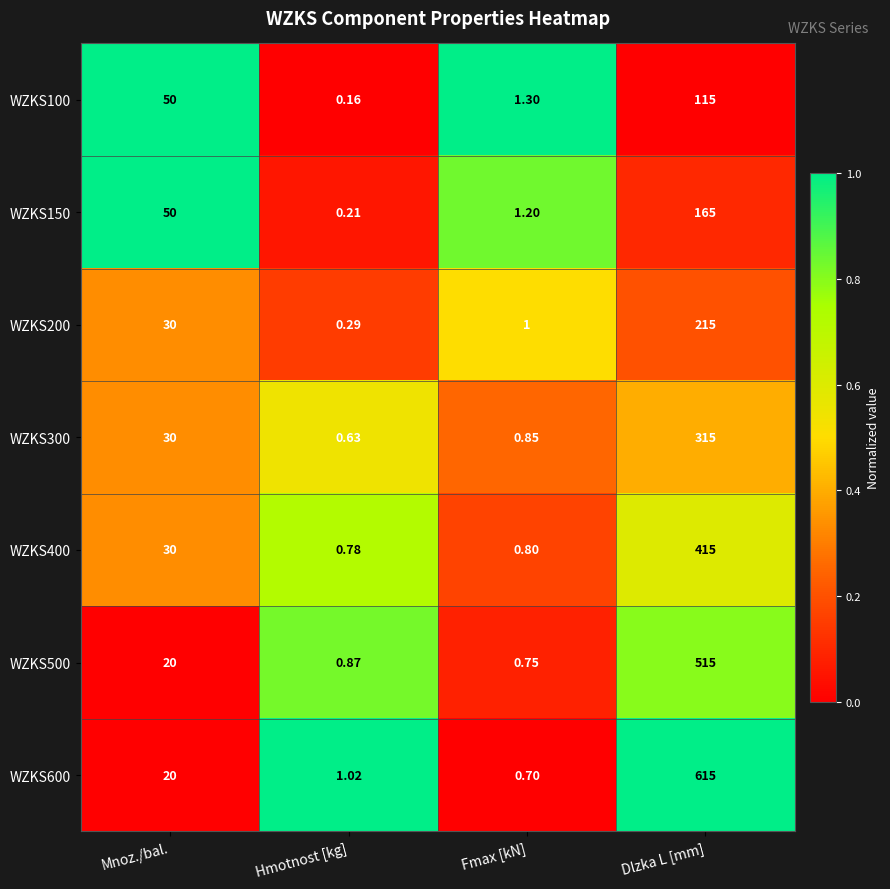

Which series has the widest spread of values?

WZKS600